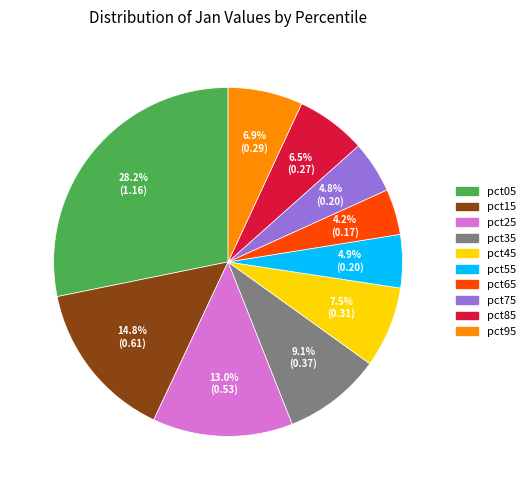

Is there a majority slice in this chart?

No